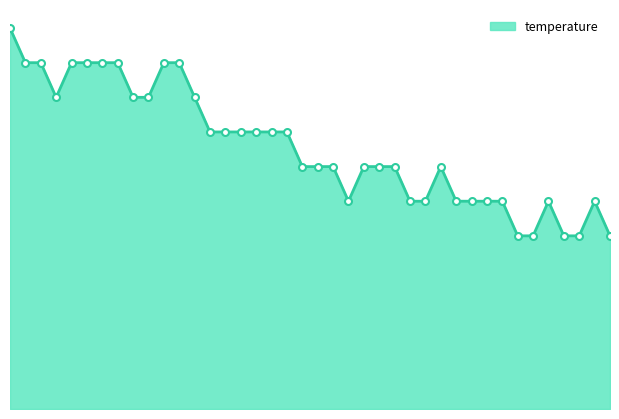

How many points are higher than both their immediate neighbors (excluding endpoints)?

3